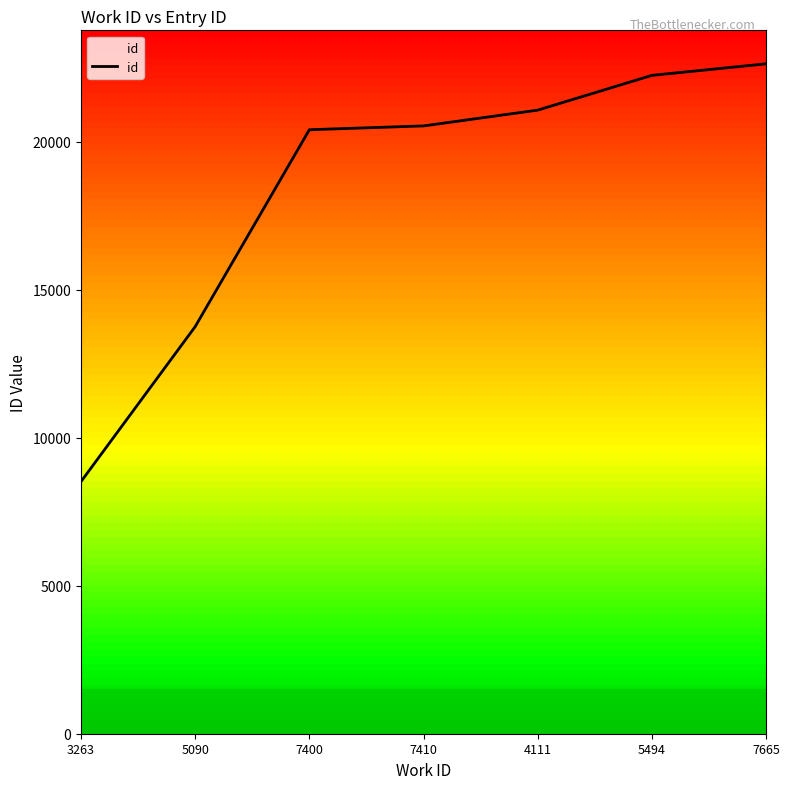

Which label corresponds to the largest value in the chart?

7665